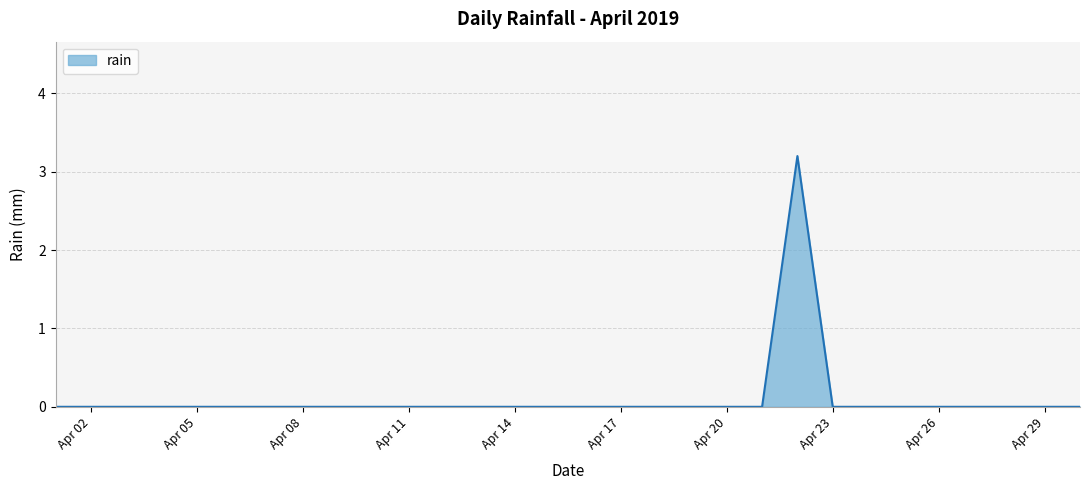

What is the maximum value shown in the chart?

3.2